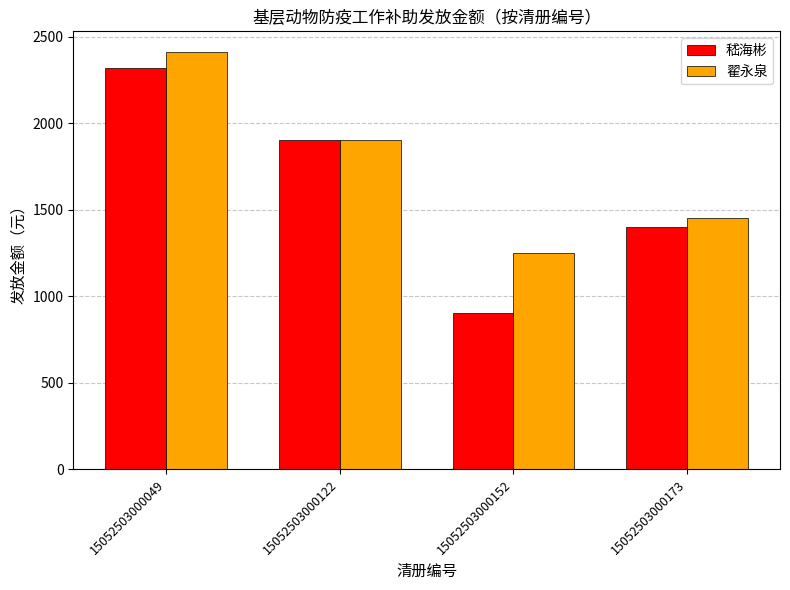

Is it true that 翟永泉 equals 2410 at 15052503000049?

True